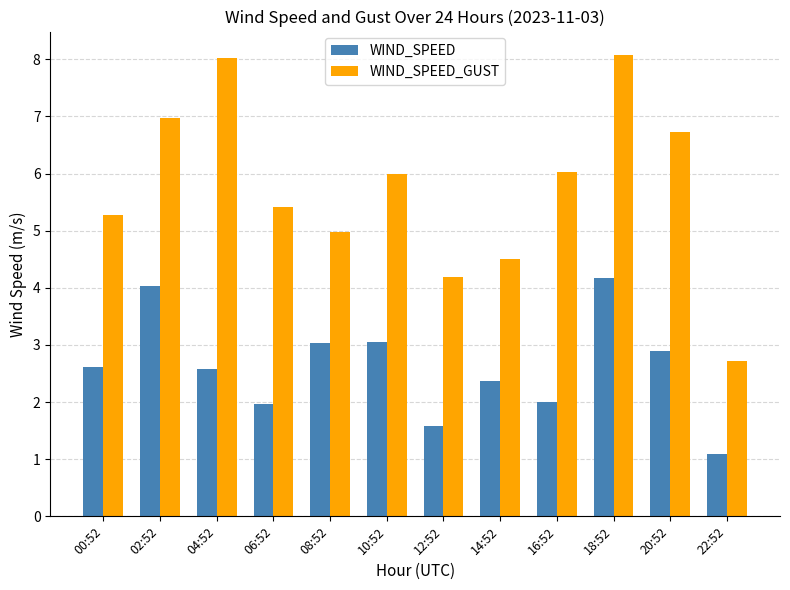

What are all the series names shown in the legend?

WIND_SPEED, WIND_SPEED_GUST